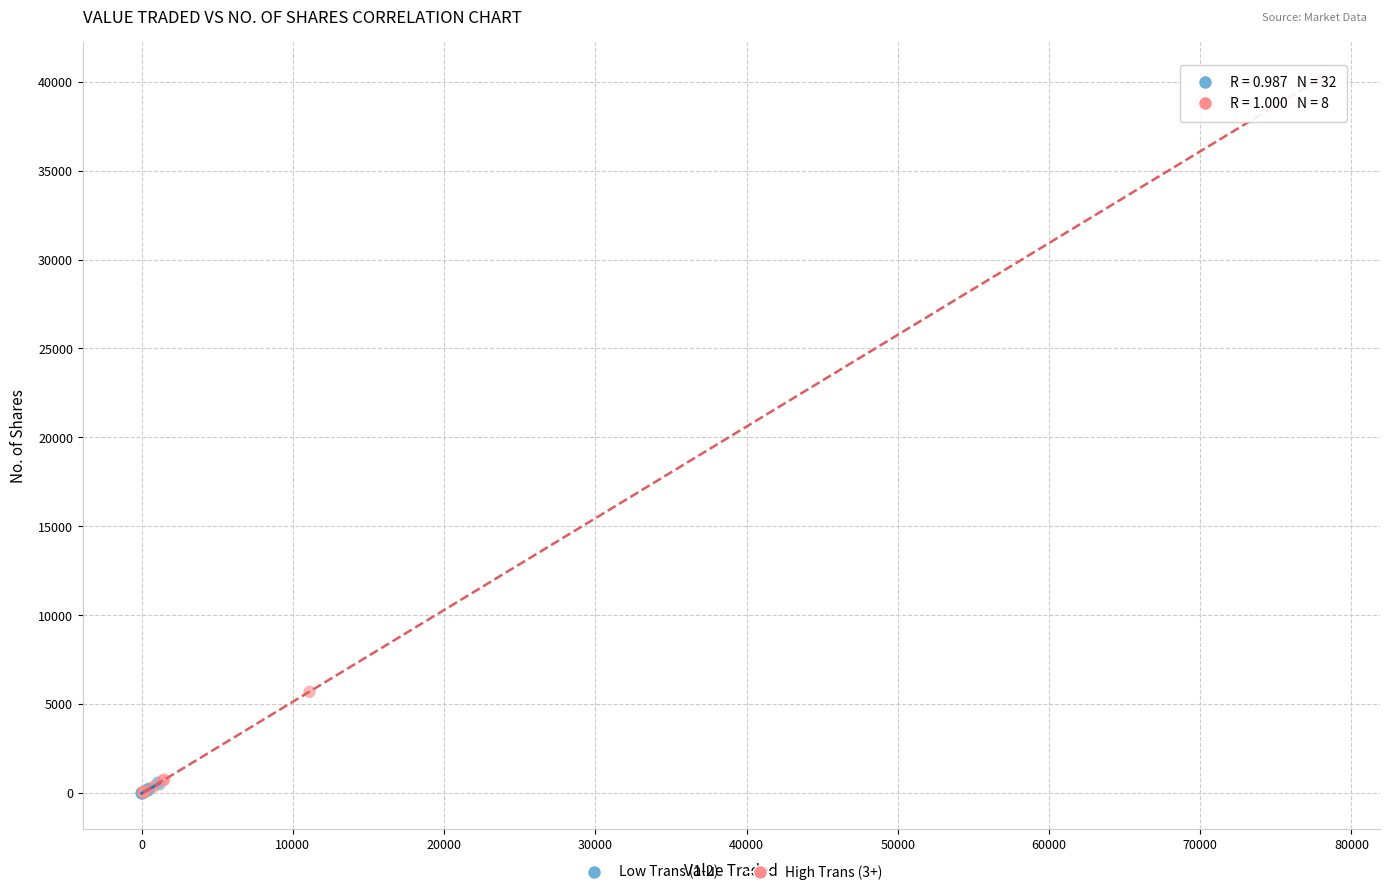

Which series has the largest Y range (max minus min)?

High Trans (3+)